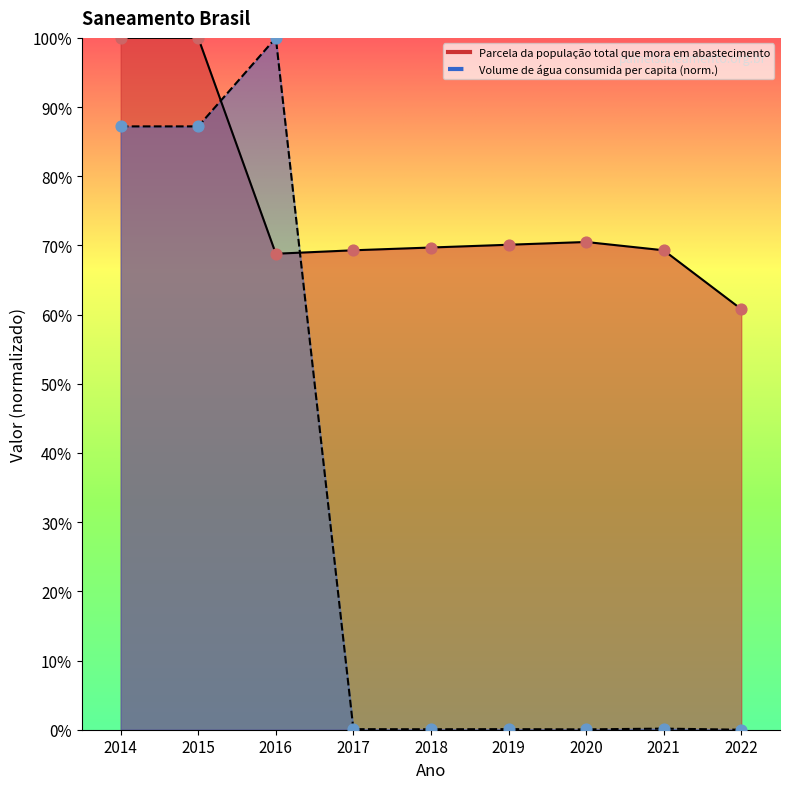

Is the value of Volume de água consumida per capita (litros) at 2022 greater than the value of Parcela da população total que mora em abastecimento at 2021?

No